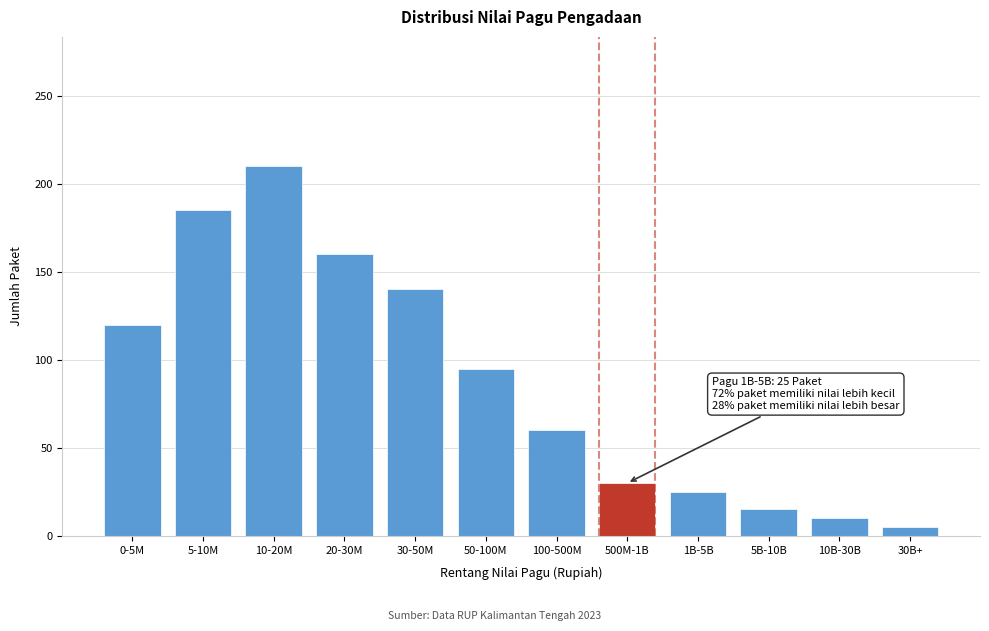

Reading left to right, list all the values displayed in this chart.

0-5M=120	5-10M=185	10-20M=210	20-30M=160	30-50M=140	50-100M=95	100-500M=60	500M-1B=30	1B-5B=25	5B-10B=15	10B-30B=10	30B+=5